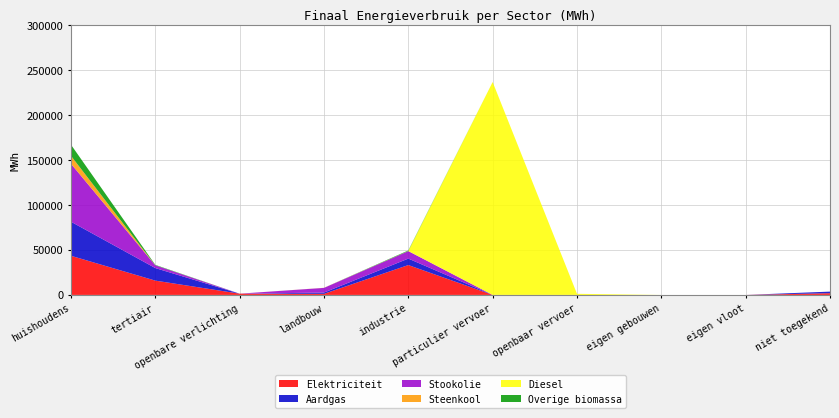

Reading right to left, what are all the values shown in this chart?

Elektriciteit: niet toegekend=1917.2	eigen vloot=0.0	eigen gebouwen=0.0	openbaar vervoer=0.0	particulier vervoer=2.3	industrie=33179.6	landbouw=1219.2	openbare verlichting=1385.0	tertiair=15895.8	huishoudens=43510.6
Aardgas: niet toegekend=1765.8	eigen vloot=0.0	eigen gebouwen=0.0	openbaar vervoer=0.0	particulier vervoer=11.3	industrie=7191.8	landbouw=1378.7	openbare verlichting=0.0	tertiair=13959.9	huishoudens=37856.5
Stookolie: niet toegekend=0.0	eigen vloot=0.0	eigen gebouwen=0.0	openbaar vervoer=0.0	particulier vervoer=0.0	industrie=8317.8	landbouw=5219.2	openbare verlichting=0.0	tertiair=3076.5	huishoudens=64427.3
Steenkool: niet toegekend=0.0	eigen vloot=0.0	eigen gebouwen=0.0	openbaar vervoer=0.0	particulier vervoer=0.0	industrie=110.2	landbouw=108.9	openbare verlichting=0.0	tertiair=0.0	huishoudens=8821.0
Diesel: niet toegekend=0.0	eigen vloot=0.0	eigen gebouwen=0.0	openbaar vervoer=1243.3	particulier vervoer=236623.7	industrie=0.0	landbouw=0.0	openbare verlichting=0.0	tertiair=0.0	huishoudens=0.0
Overige biomassa: niet toegekend=0.0	eigen vloot=0.0	eigen gebouwen=0.0	openbaar vervoer=0.0	particulier vervoer=0.0	industrie=625.4	landbouw=0.0	openbare verlichting=0.0	tertiair=482.6	huishoudens=12361.3